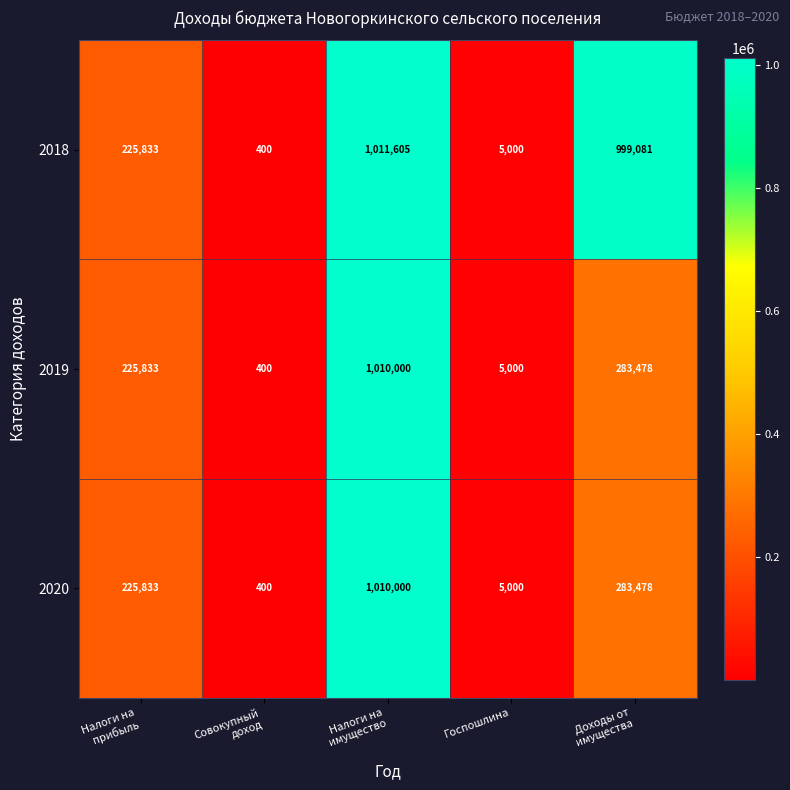

At which category is the sum across all series the highest?

Налоги на
имущество